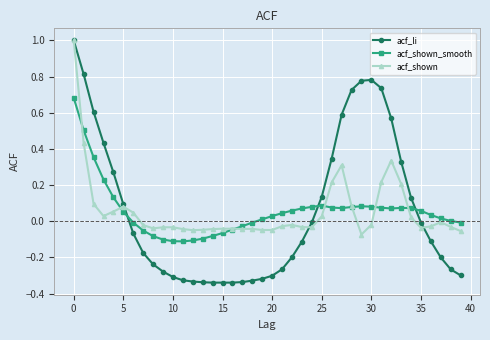

What is the greatest value displayed?

1.0